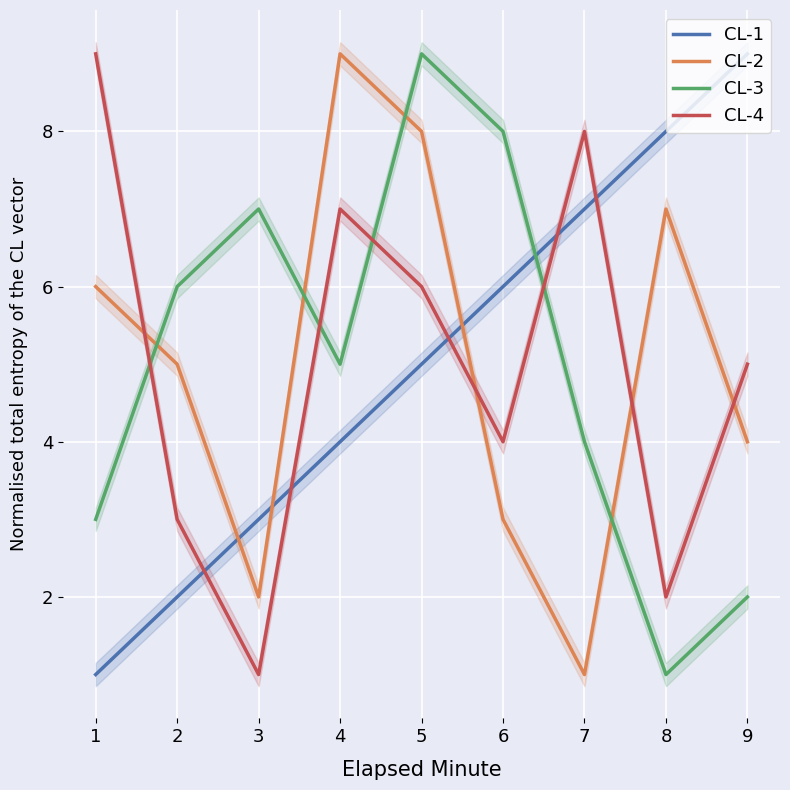

Reading left to right, list all the values displayed in this chart.

CL-1: 1	2	3	4	5	6	7	8	9
CL-2: 6	5	2	9	8	3	1	7	4
CL-3: 3	6	7	5	9	8	4	1	2
CL-4: 9	3	1	7	6	4	8	2	5